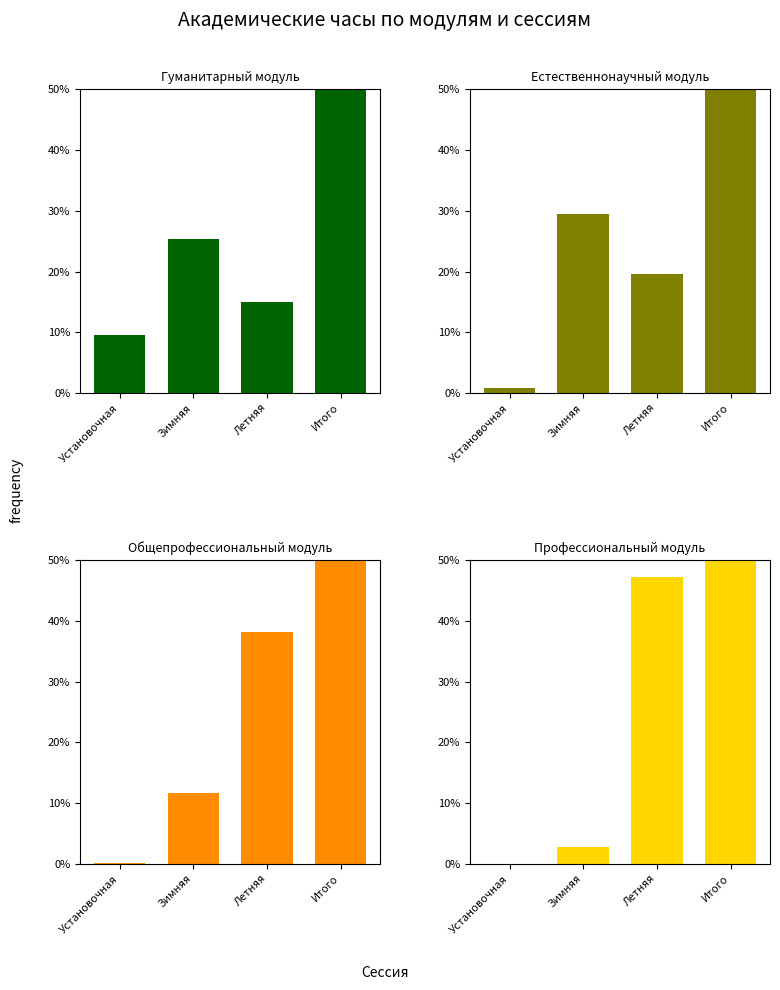

Between Зимняя and Летняя, which is larger?

Зимняя